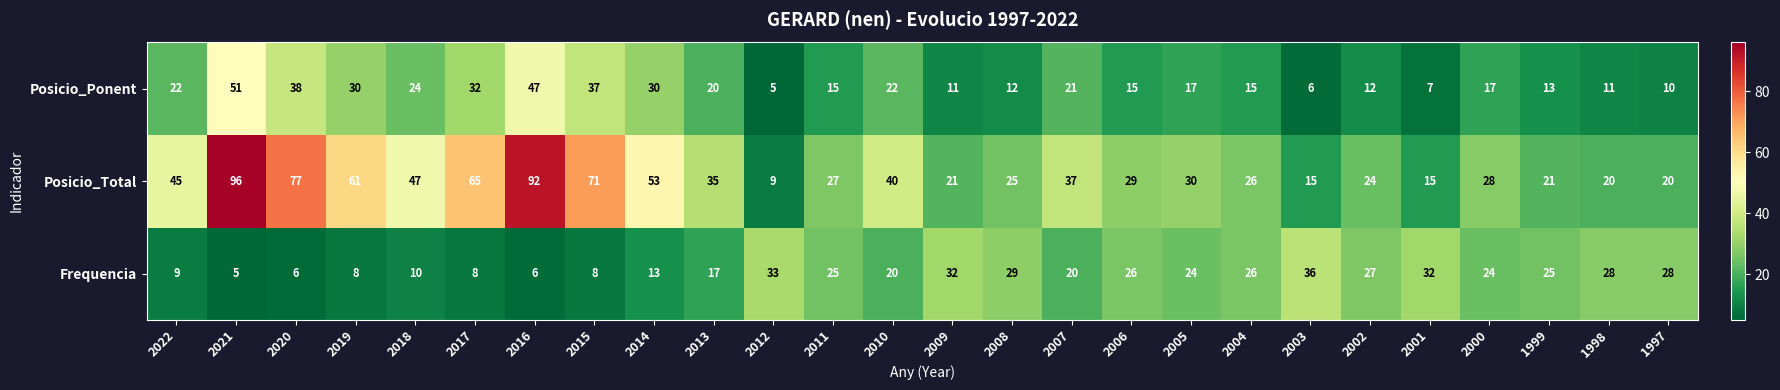

Is it true that Posicio_Ponent equals 38 at 2020?

True